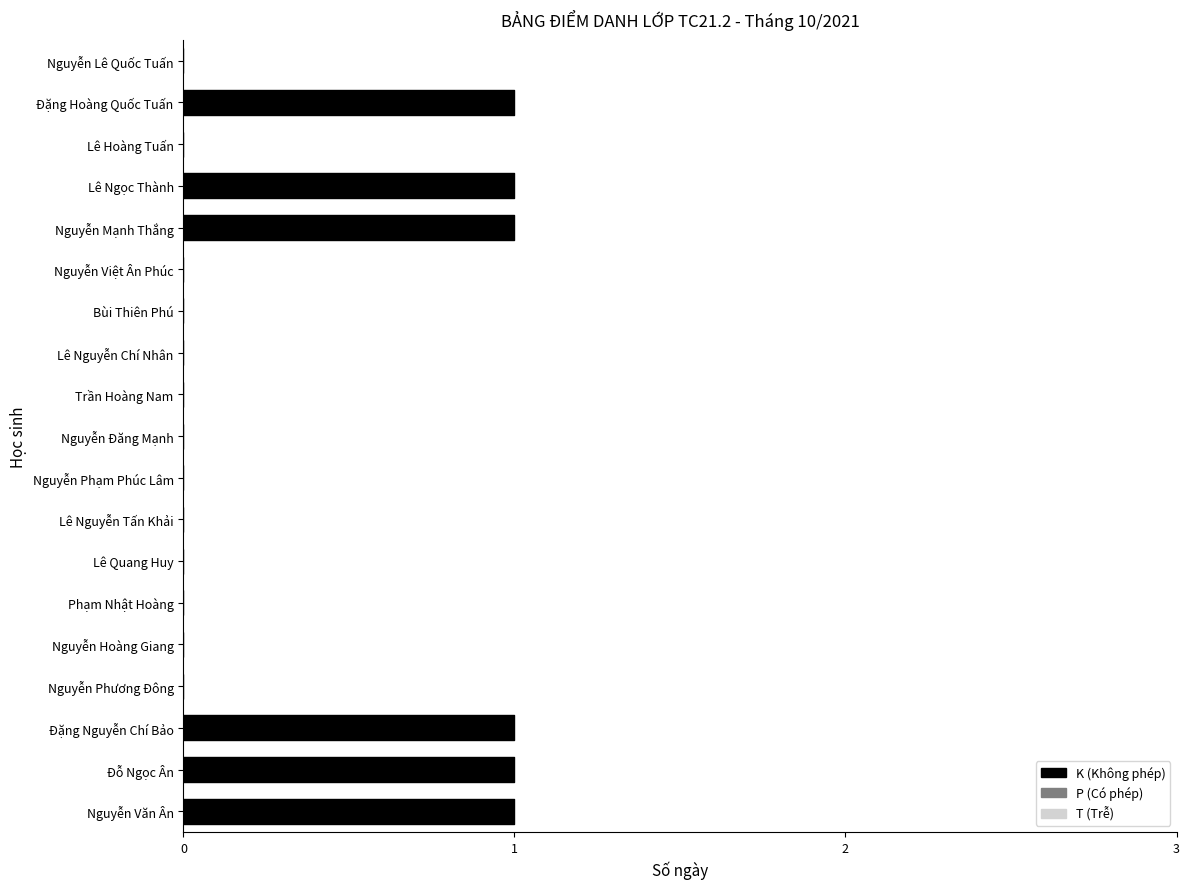

Reading left to right, list all the values displayed in this chart.

K: 1	1	1	0	0	0	0	0	0	0	0	0	0	0	1	1	0	1	0
P: 0	0	0	0	0	0	0	0	0	0	0	0	0	0	0	0	0	0	0
T: 0	0	0	0	0	0	0	0	0	0	0	0	0	0	0	0	0	0	0